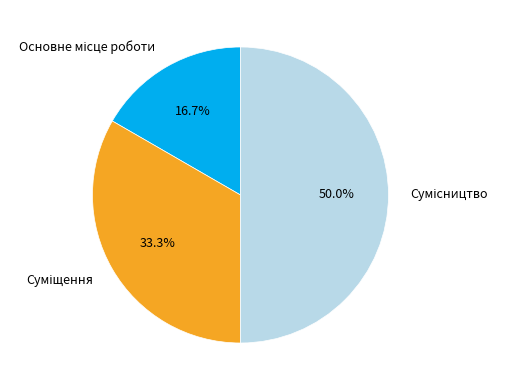

Is it true that Сумісництво is 59% of the pie?

False